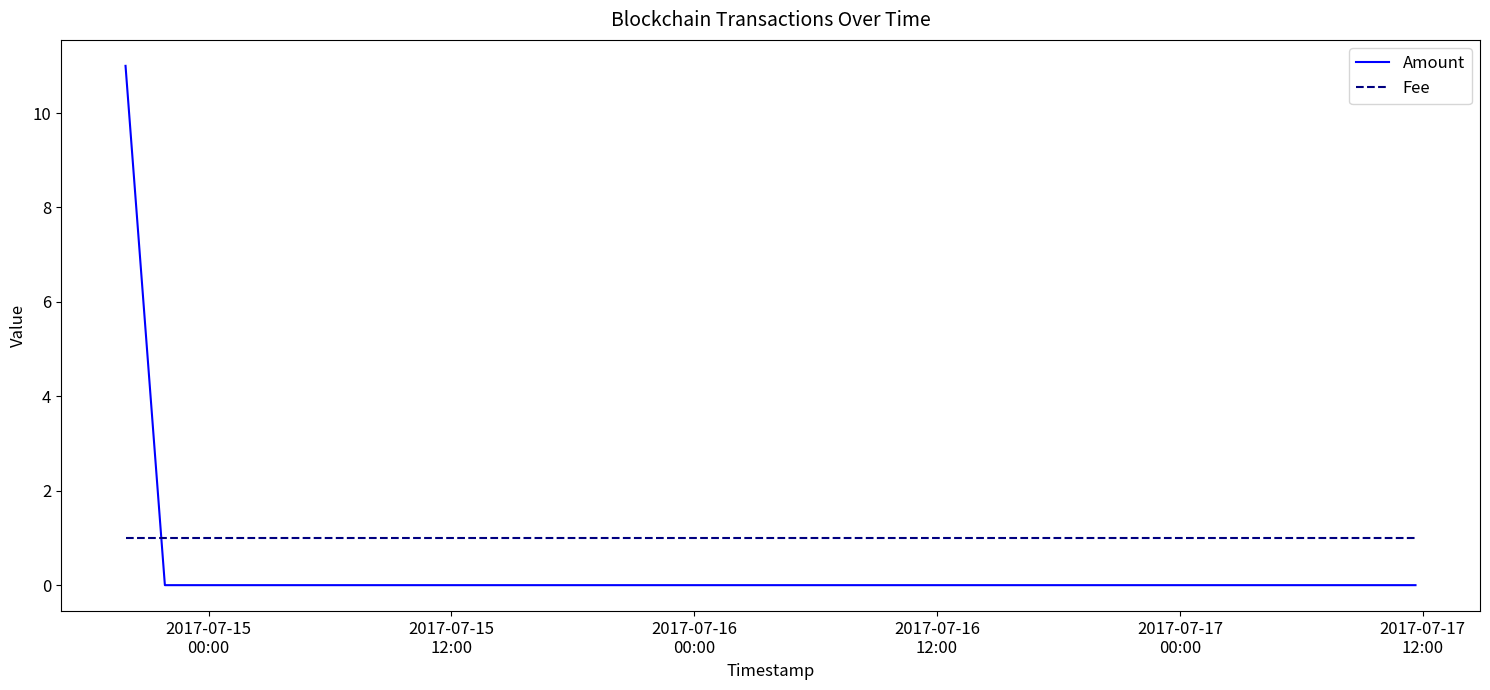

How many categories are shown in the chart?

4